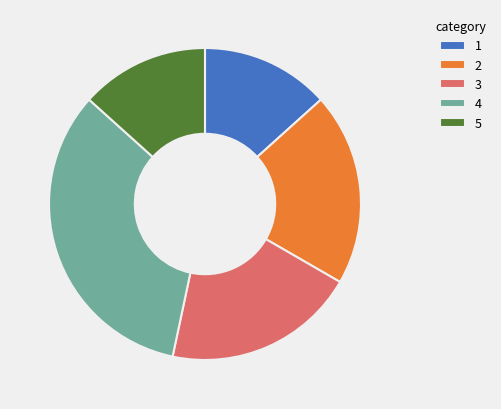

Does any single category account for the majority?

No